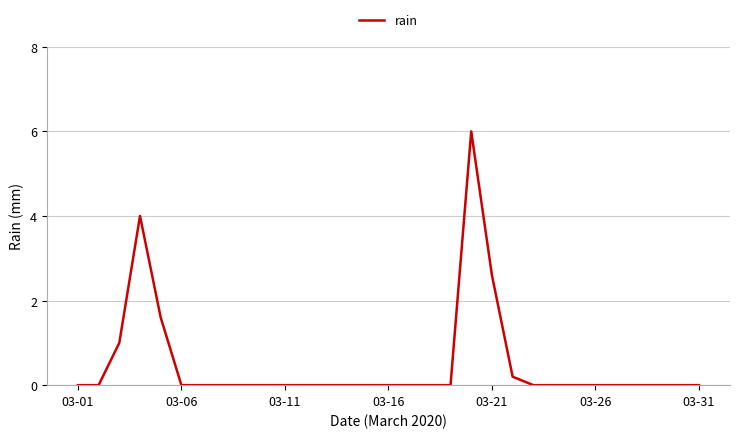

What is the greatest value displayed?

6.0